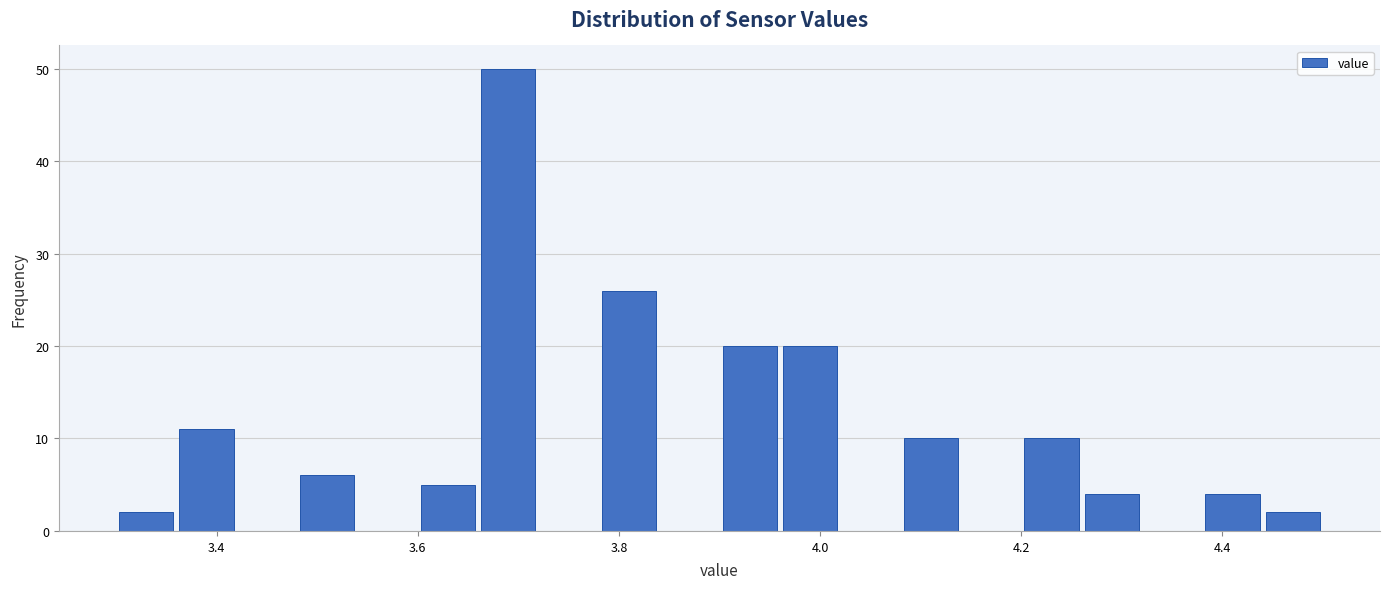

Read against the x-axis, roughly where is the centre of the tallest bar?

3.70